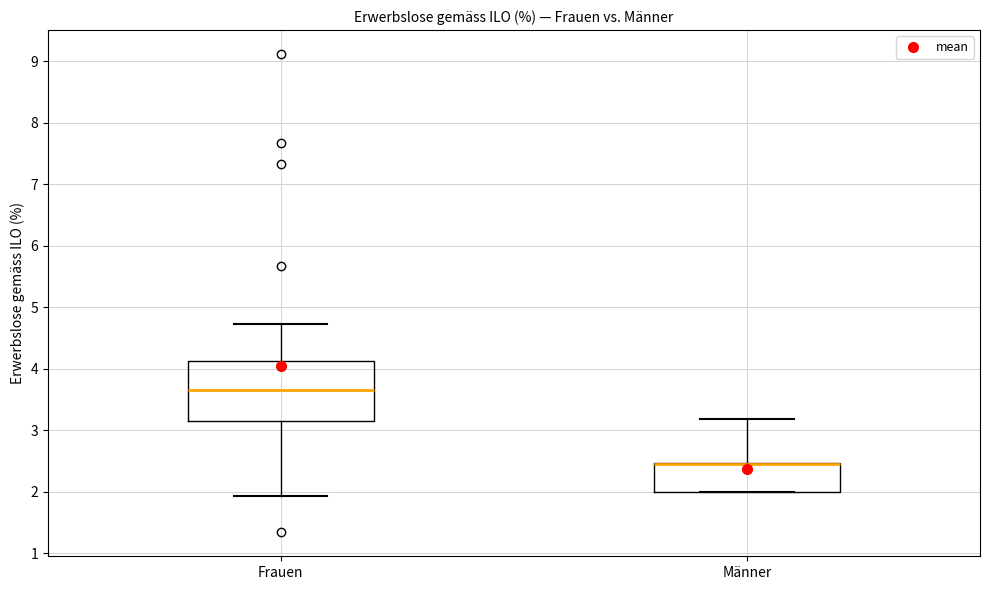

Reading left to right, read every box against the y-axis: the position of its median line, the range the box covers, and the ends of its whiskers. The values are not printed on the chart, so give them approximately, as read against the axis.

Frauen: median 3.7, box 3.2 to 4.1, whiskers 1.9 to 4.7
Männer: median 2.5 (drawn on the box's upper edge), box 2.0 to 2.5, whiskers 2.0 to 3.2